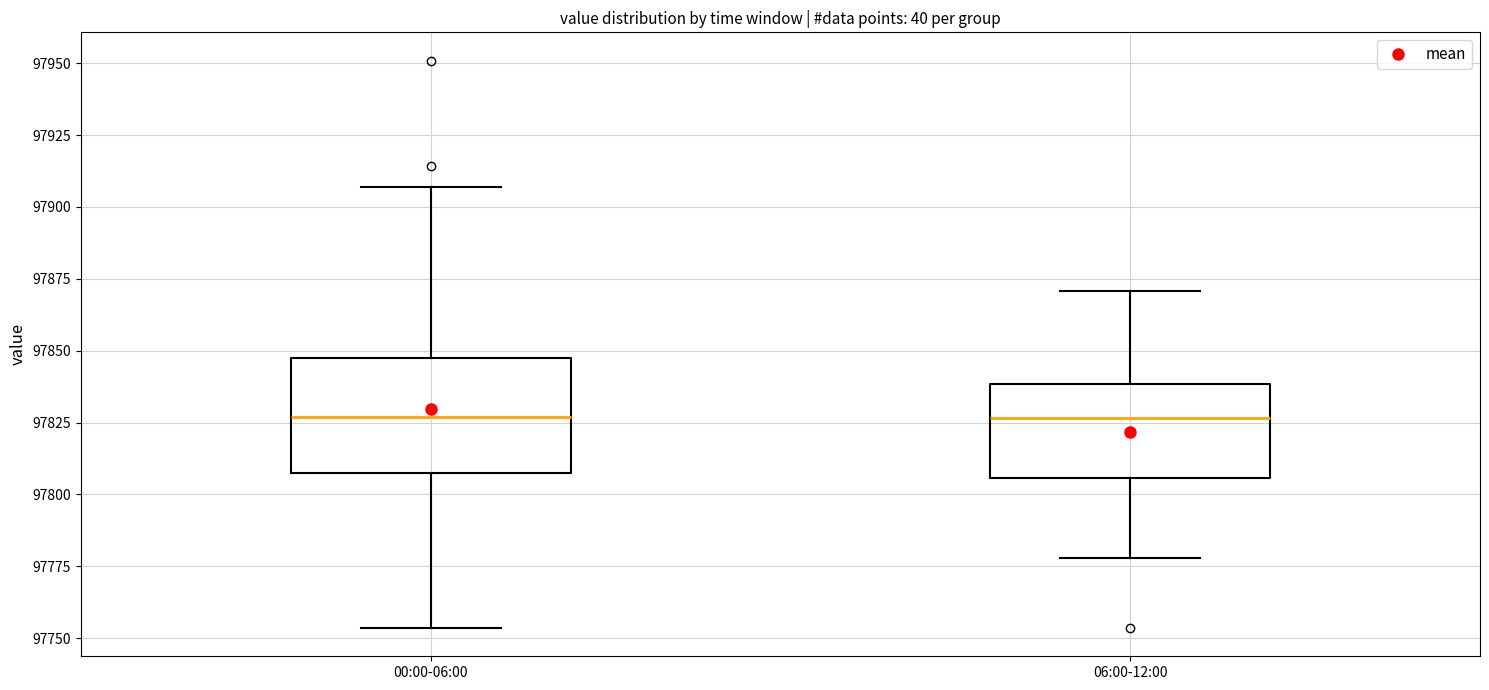

Comparing the boxes themselves (not the whiskers), which one is the tallest?

00:00-06:00